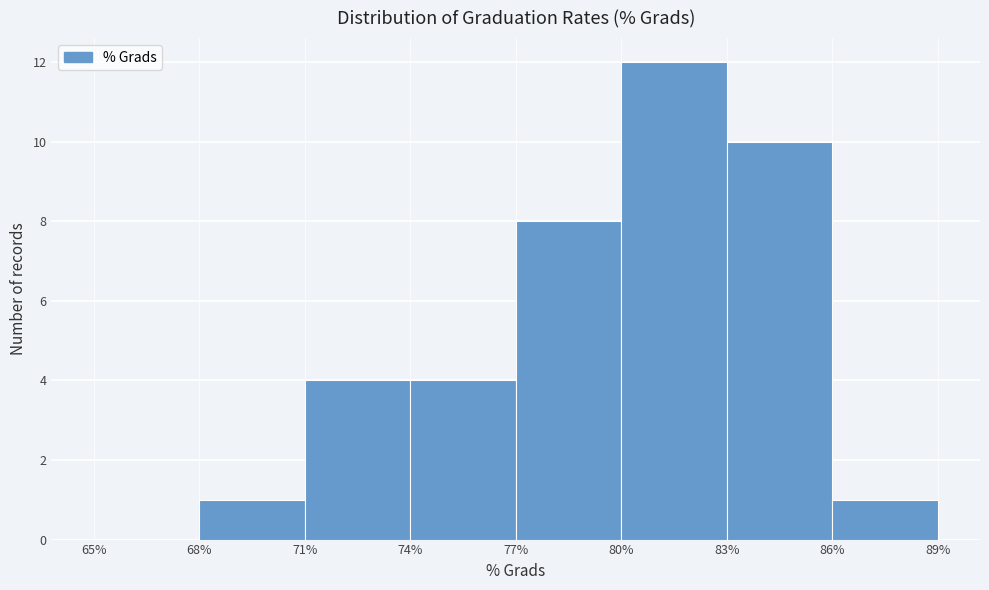

What is the height of the bar covering 80% to 83% on the x-axis? The values are not printed on the chart, so give them approximately, as read against the axis.

12